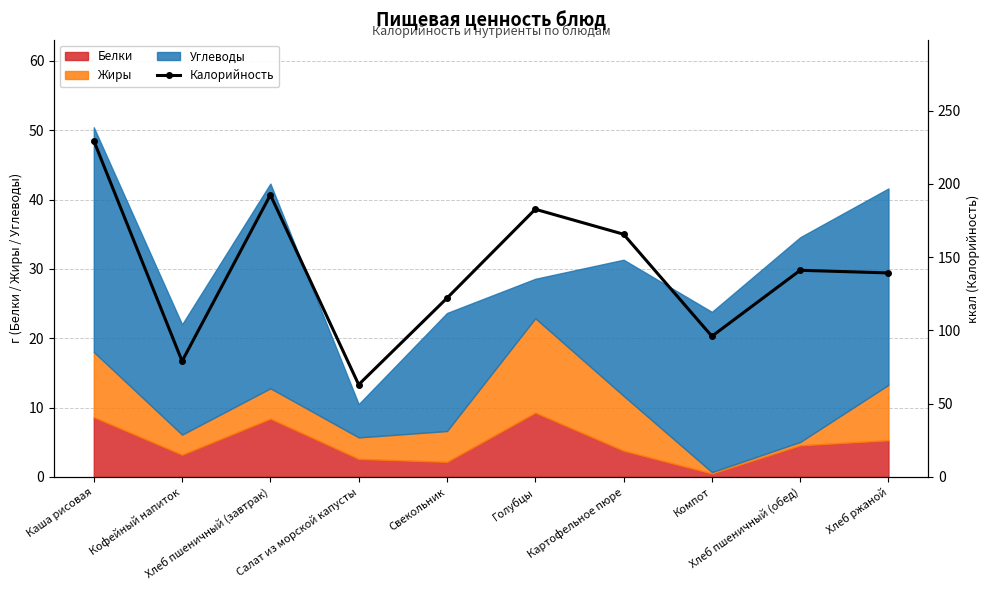

Reading right to left, extract all data points from this chart.

139.2	141.0	96.0	165.6	182.7	122.0	63.0	192.4	79.0	229.4